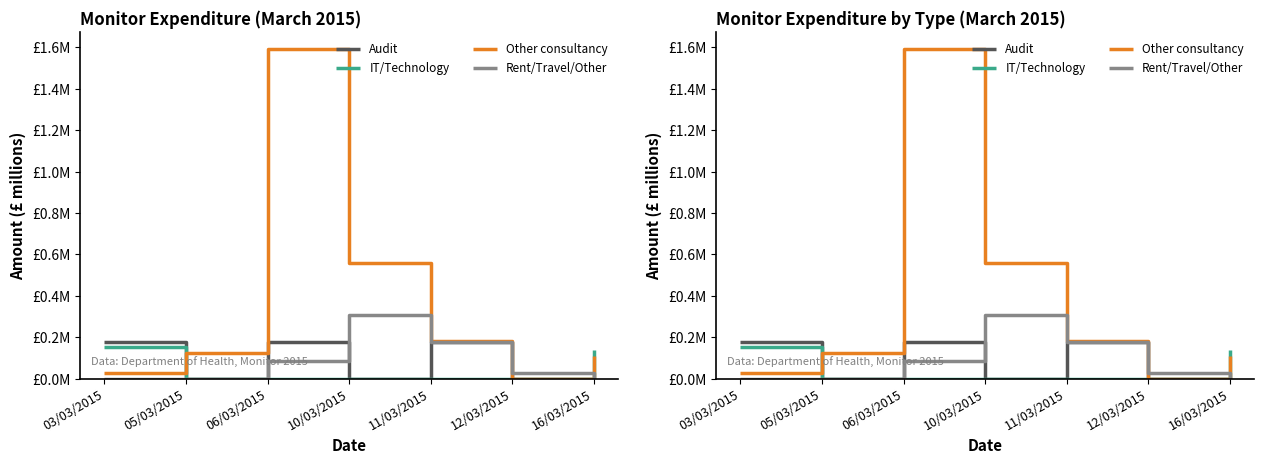

At which label is Rent/Travel/Other closest to 0?

03/03/2015